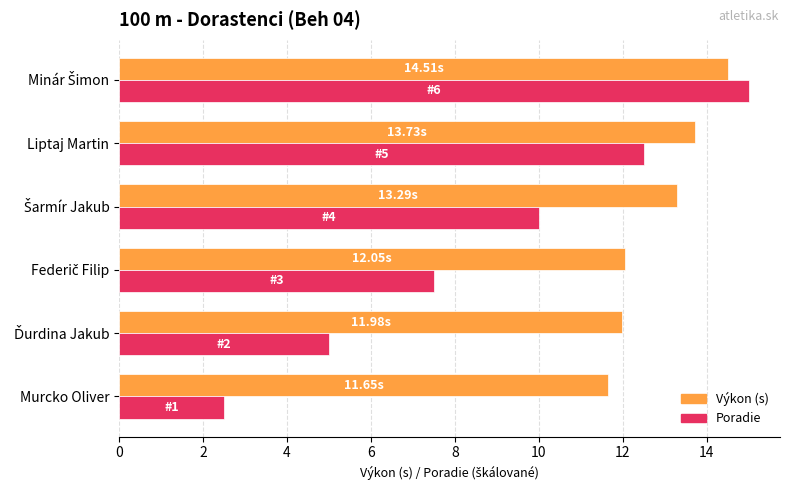

What is the difference between the highest and lowest values at Liptaj Martin?

1.2